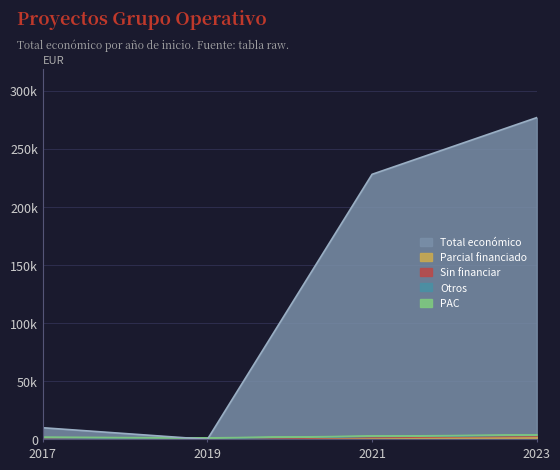

Reading left to right, what are all the values shown in this chart?

10000	0	228019	276794